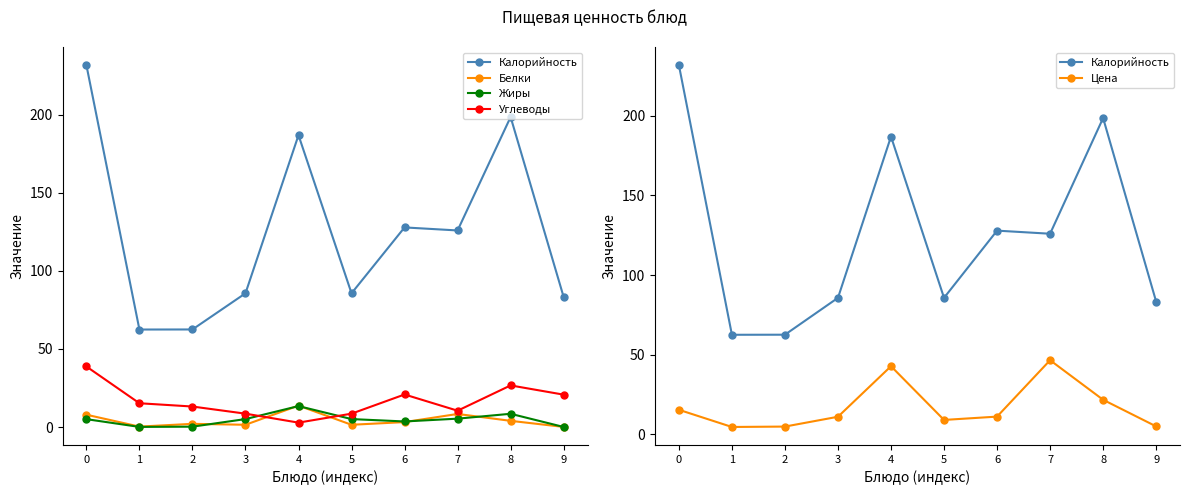

Is this an area chart (filled region under the line)?

No